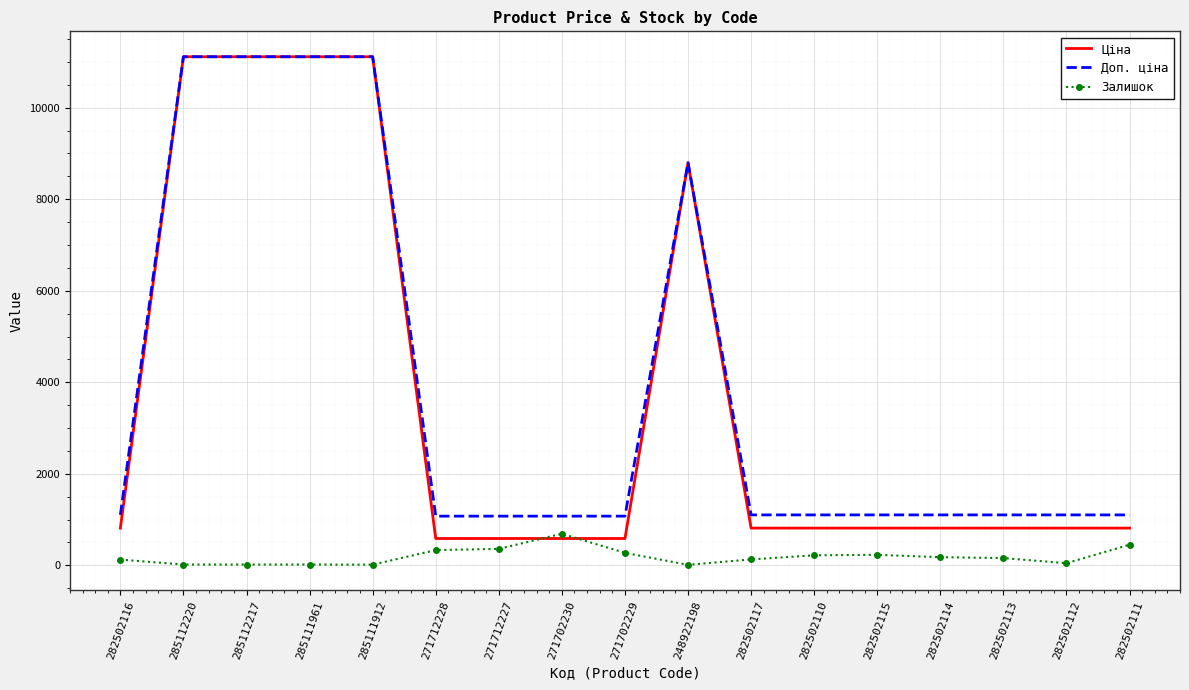

Which series has the widest spread of values?

Ціна